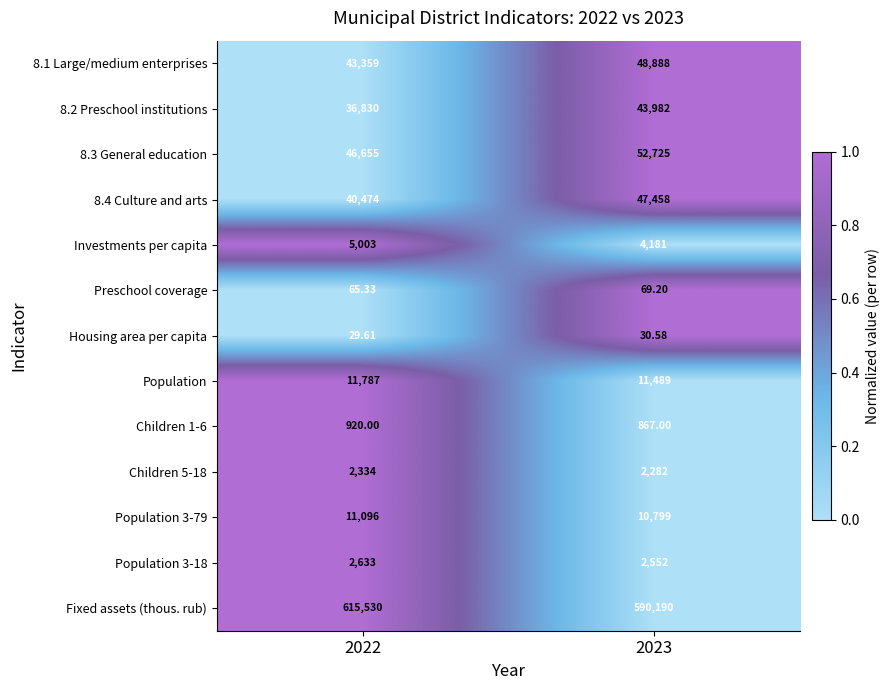

Which series has the widest spread of values?

Fixed assets (thous. rub)